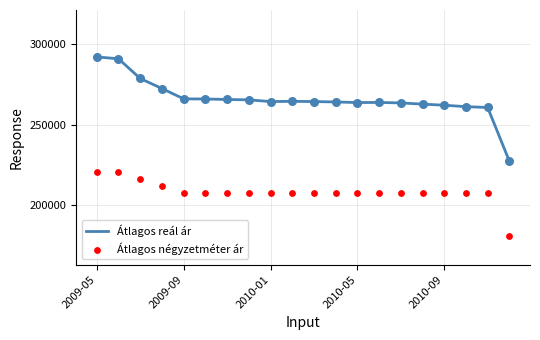

Which series contains the lowest Y value?

Átlagos négyzetméter ár